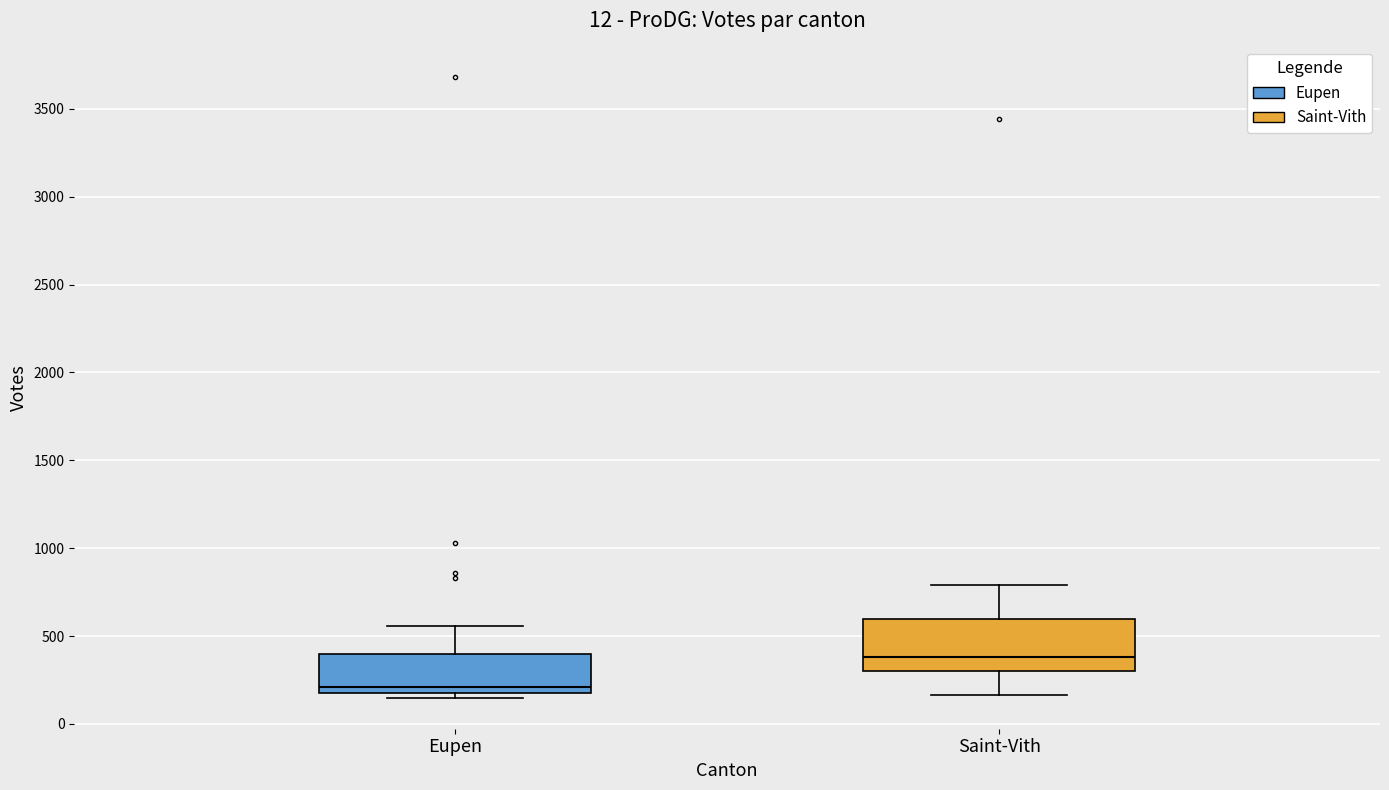

Which box is the tallest, from its lower edge to its upper edge?

Saint-Vith